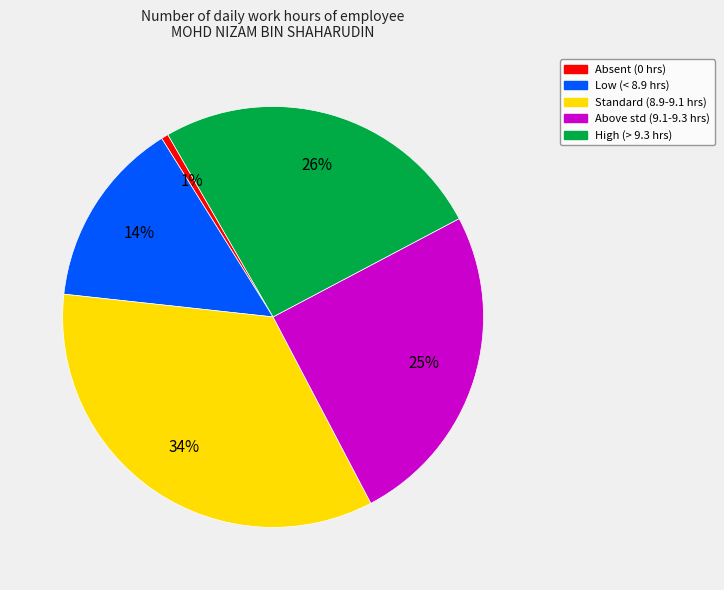

Does High (> 9.3 hrs) account for over 50% of the chart?

No